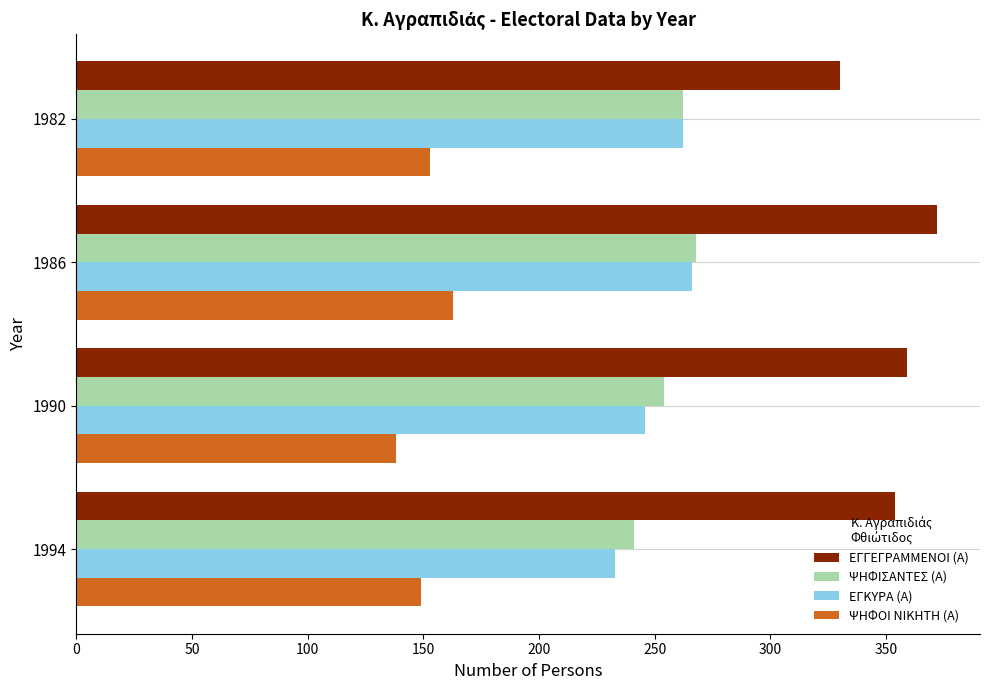

What is the spread (max minus min) of values at 1986?

209